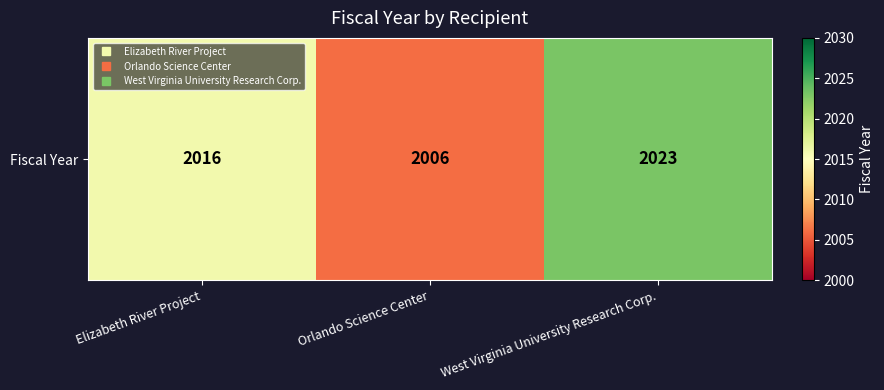

Reading left to right, what are all the values shown in this chart?

2016	2006	2023